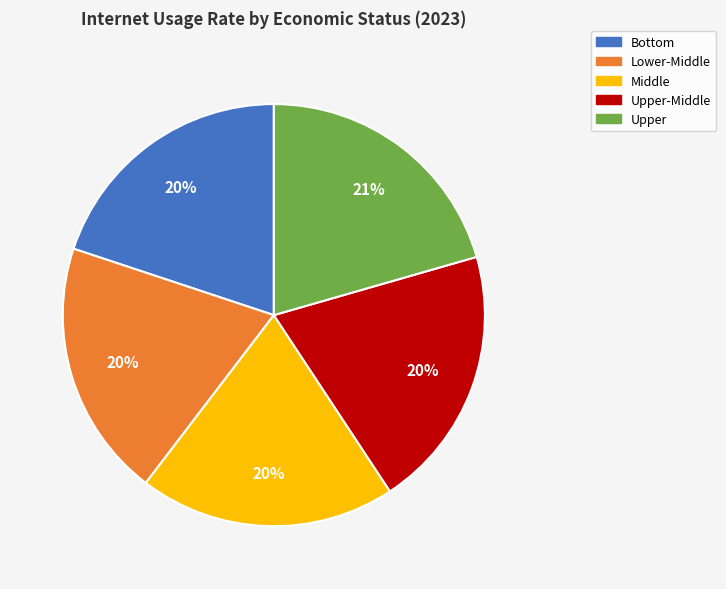

To the nearest percent, what is the difference between the largest and smallest slice percentages?

1%